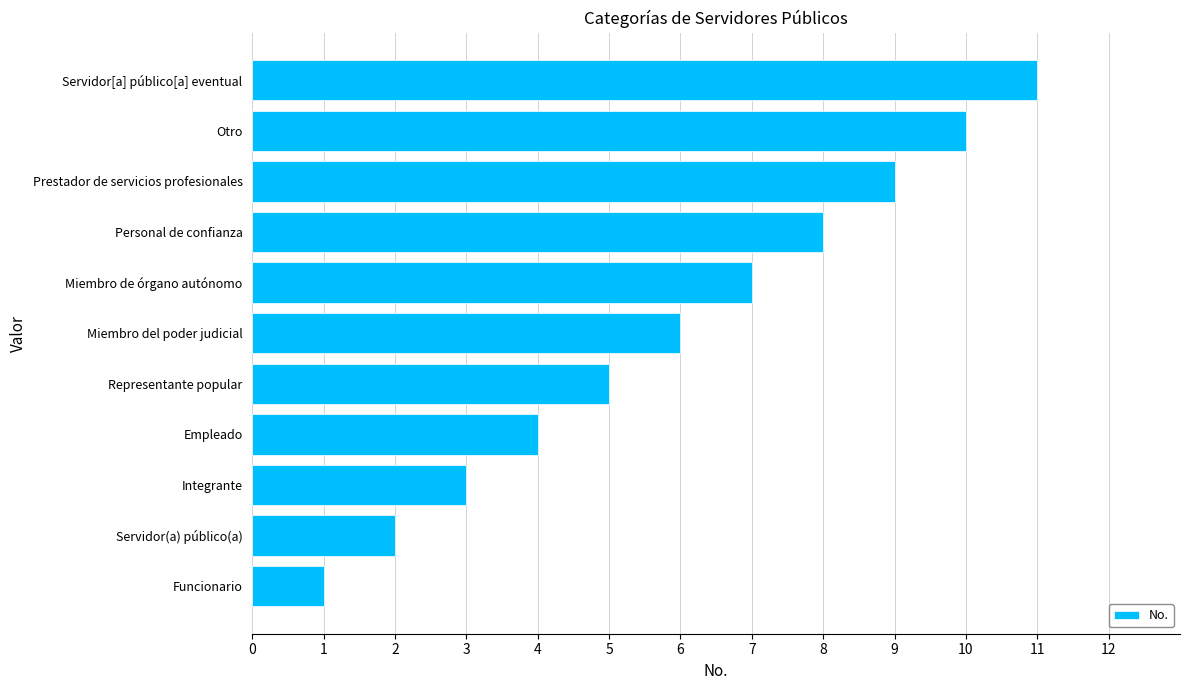

What is the ratio of the value at Miembro de órgano autónomo to the value at Servidor(a) público(a)?

3.5